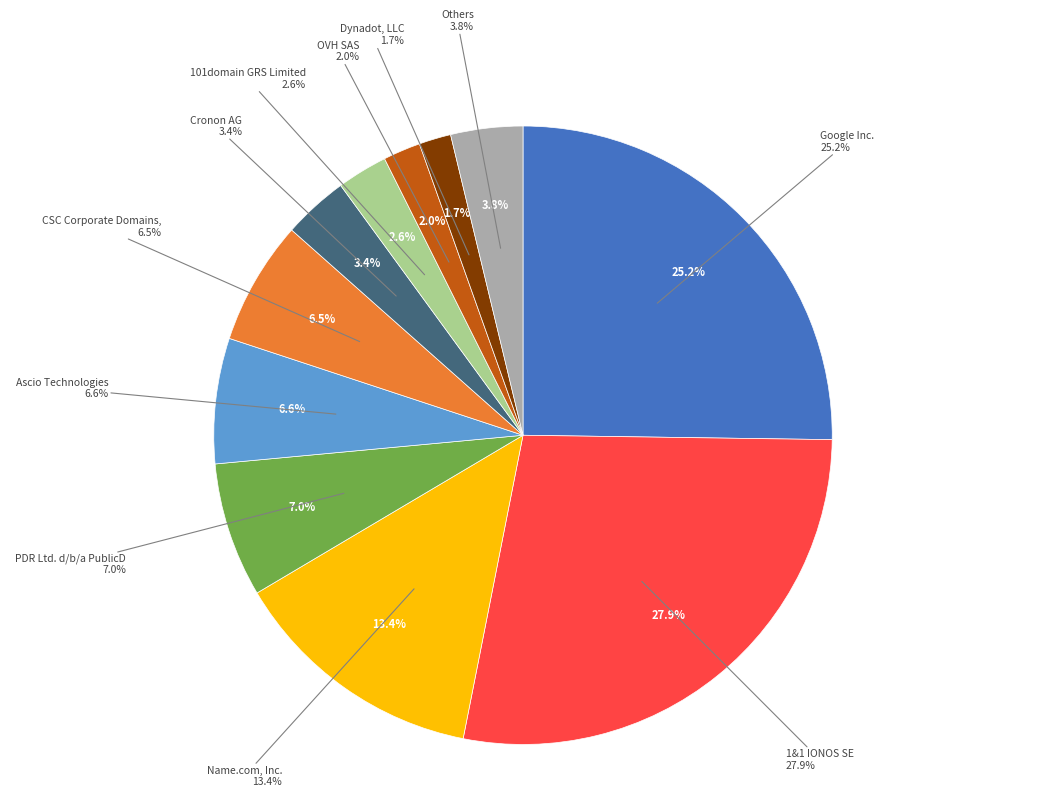

Is it true that Name.com, Inc. is 13% of the pie?

True